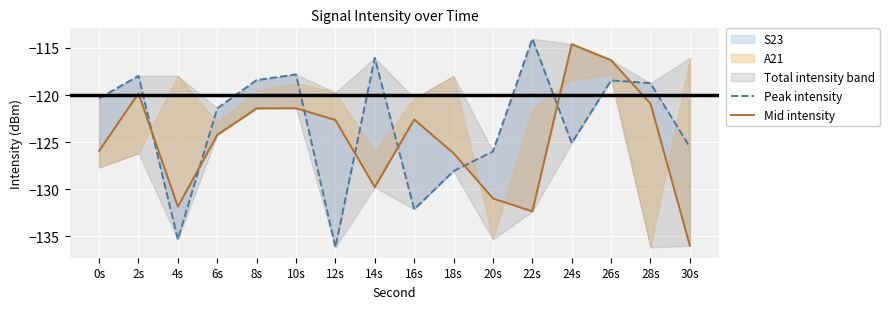

Reading left to right, extract all data points from this chart.

Peak intensity: -120.3	-118.0	-135.3	-121.4	-118.4	-117.8	-136.1	-116.1	-132.1	-128.1	-126.0	-114.0	-125.1	-118.5	-118.7	-125.5
Mid intensity: -125.9	-119.8	-131.8	-124.2	-121.4	-121.4	-122.6	-129.8	-122.6	-126.2	-131.0	-132.3	-114.6	-116.3	-120.9	-136.0